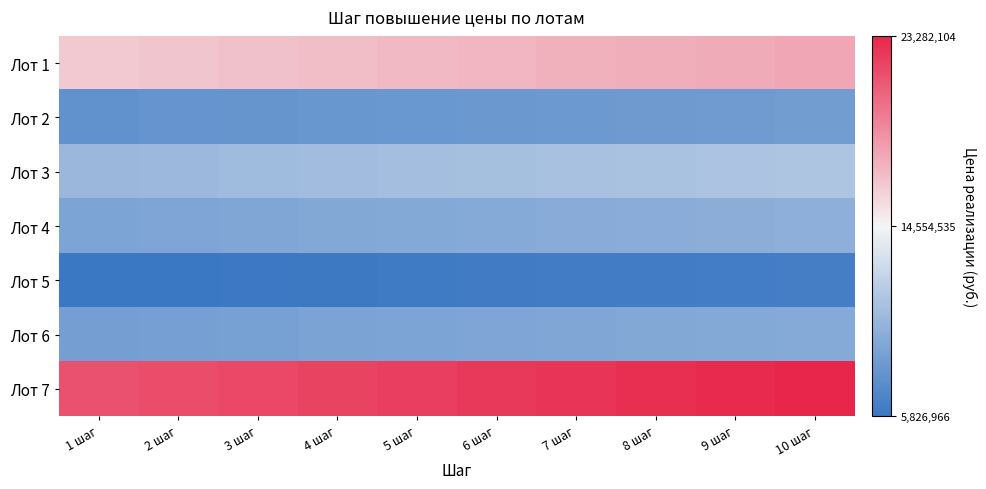

Which series has the largest total across all categories?

Лот 7